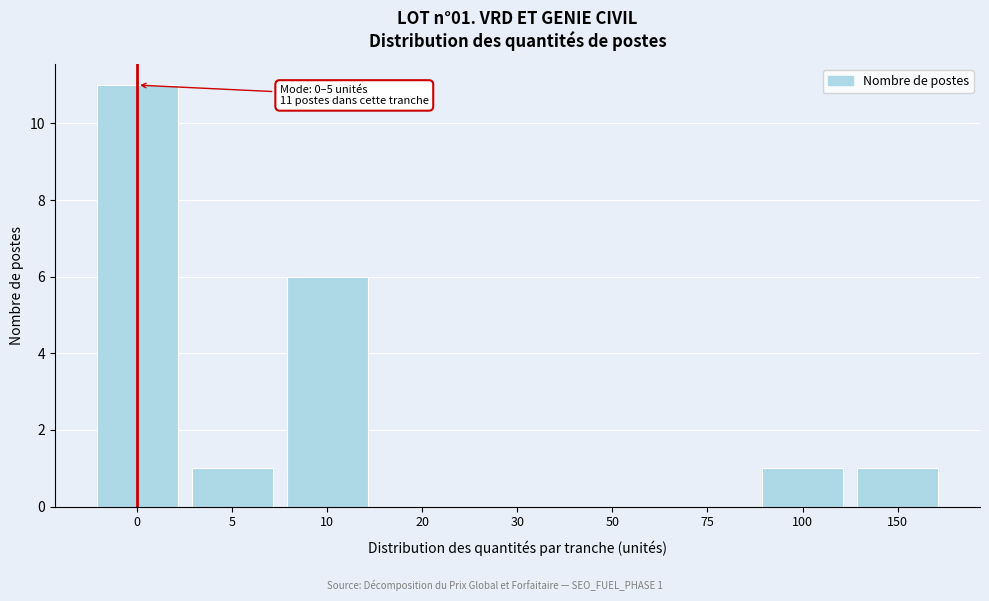

Reading left to right, transcribe all the data shown in this chart.

0=11	5=1	10=6	20=0	30=0	50=0	75=0	100=1	150=1